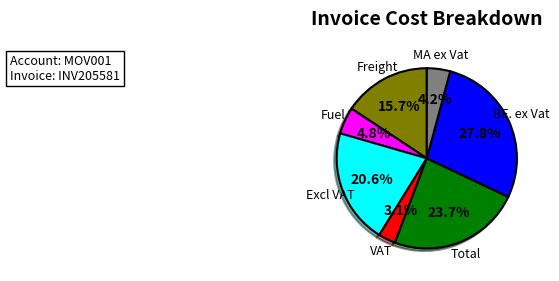

Rank the categories by value from lowest to highest.

VAT, MA ex Vat, Fuel, Freight, Excl VAT, Total, BE. ex Vat